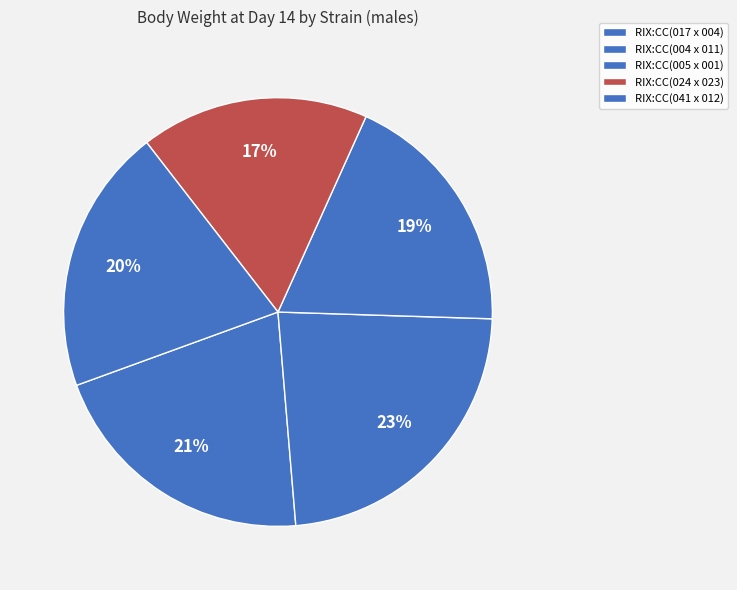

How many slices are in this pie chart?

5